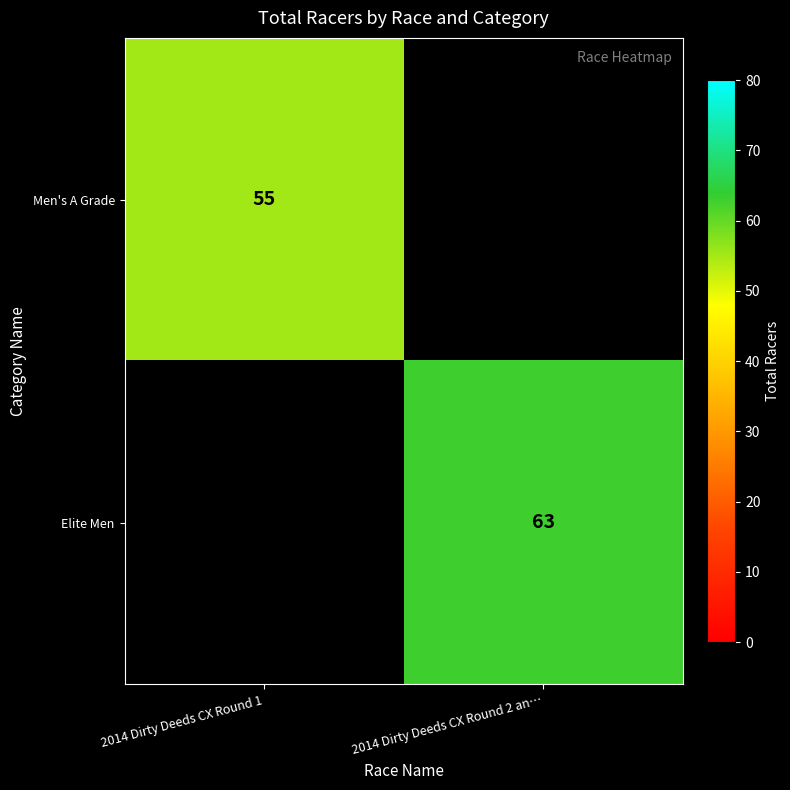

The value of Men's A Grade at 2014 Dirty Deeds CX Round 1 is 55. True or false?

True